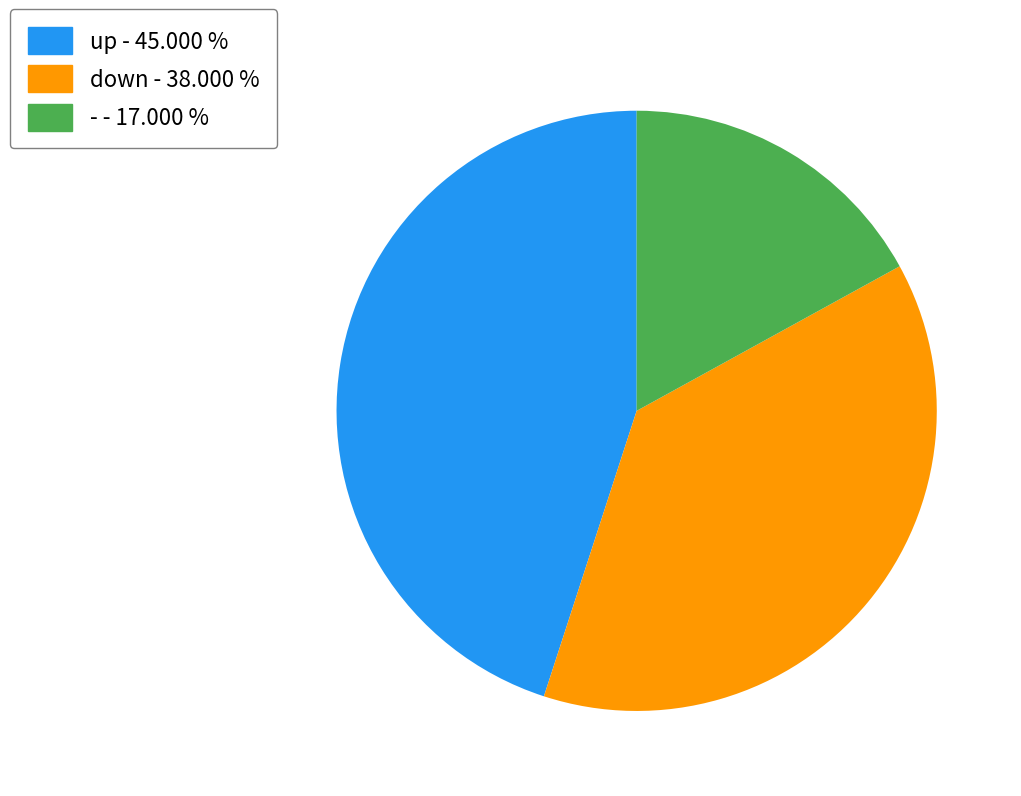

Is there any slice that represents more than half of the pie?

No